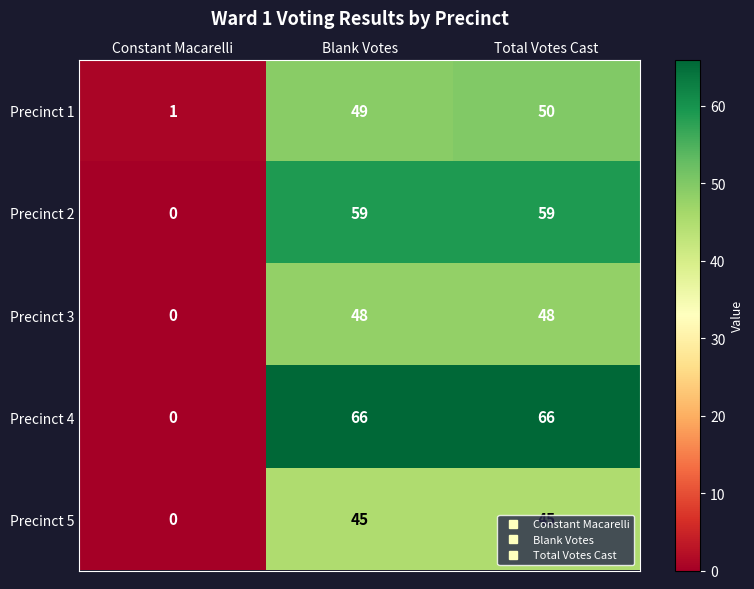

The Precinct 5 series shows 61 at Total Votes Cast. True or false?

False